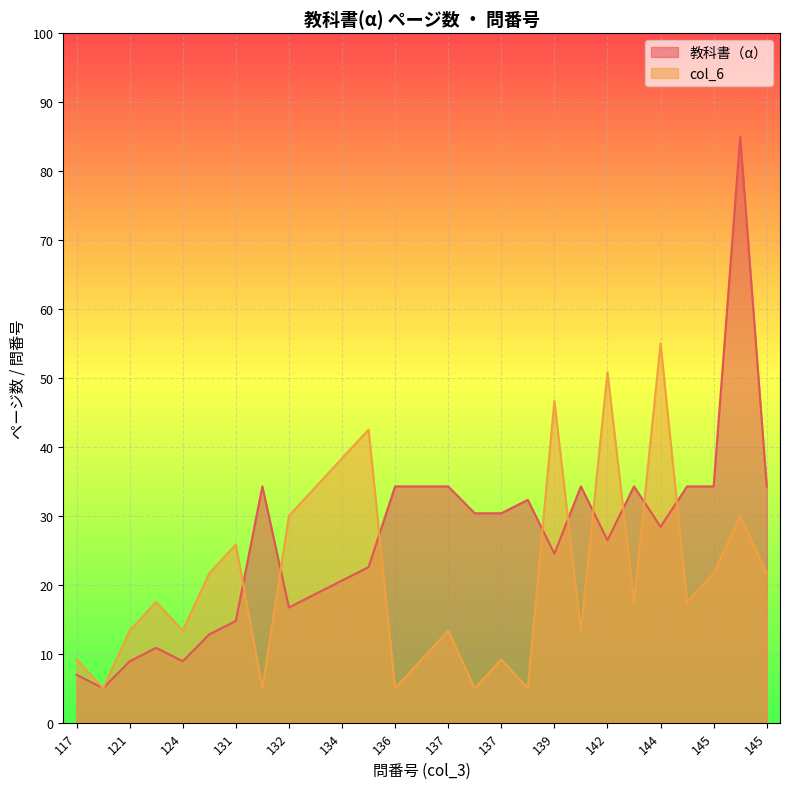

Is it true that col_6 equals 17.5 at 145?

False